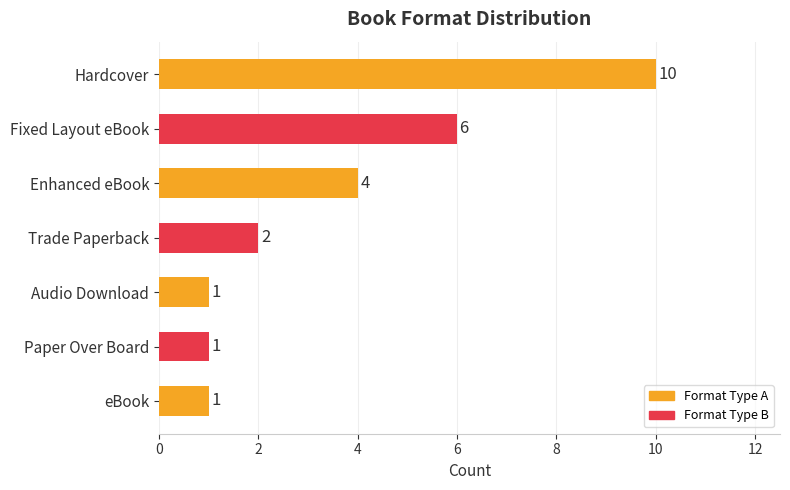

What is the label of the 6th bar from the bottom?

Fixed Layout eBook